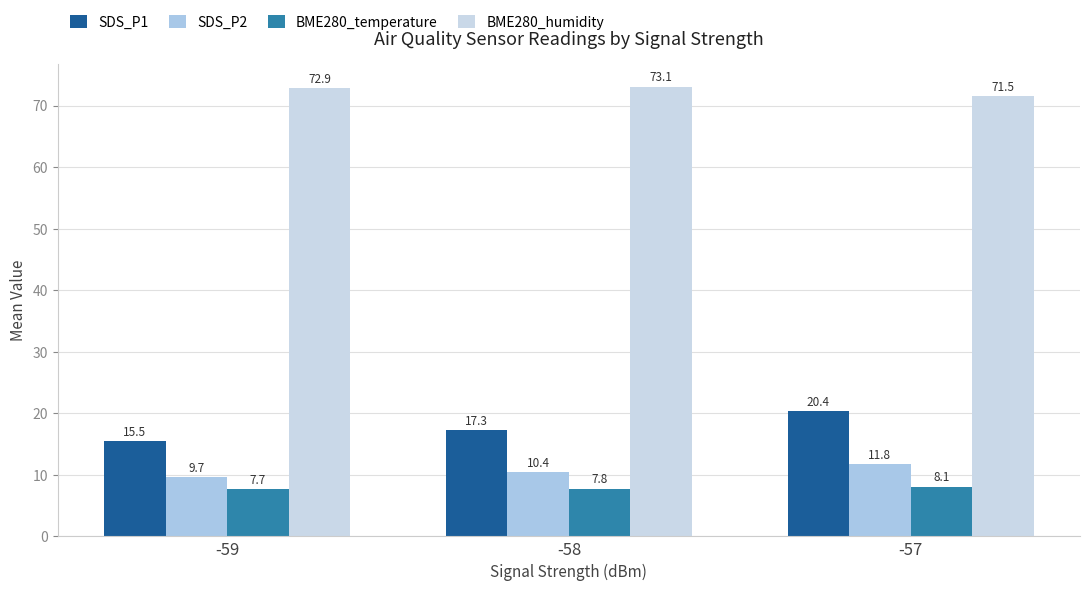

Rank the series at -58 from lowest to highest value.

BME280_temperature, SDS_P2, SDS_P1, BME280_humidity